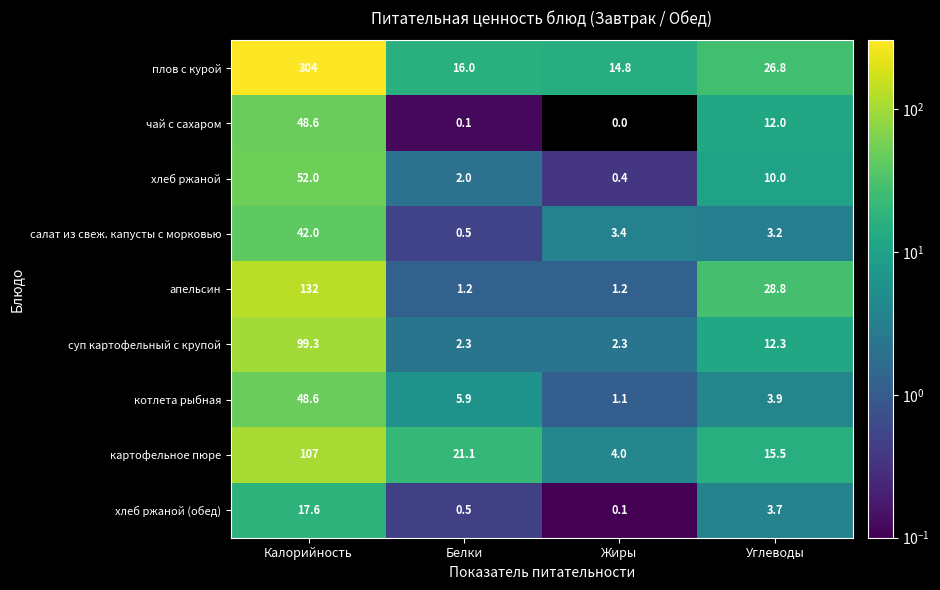

What is the difference between the maximum and minimum values in the салат из свеж. капусты с морковью series?

41.5